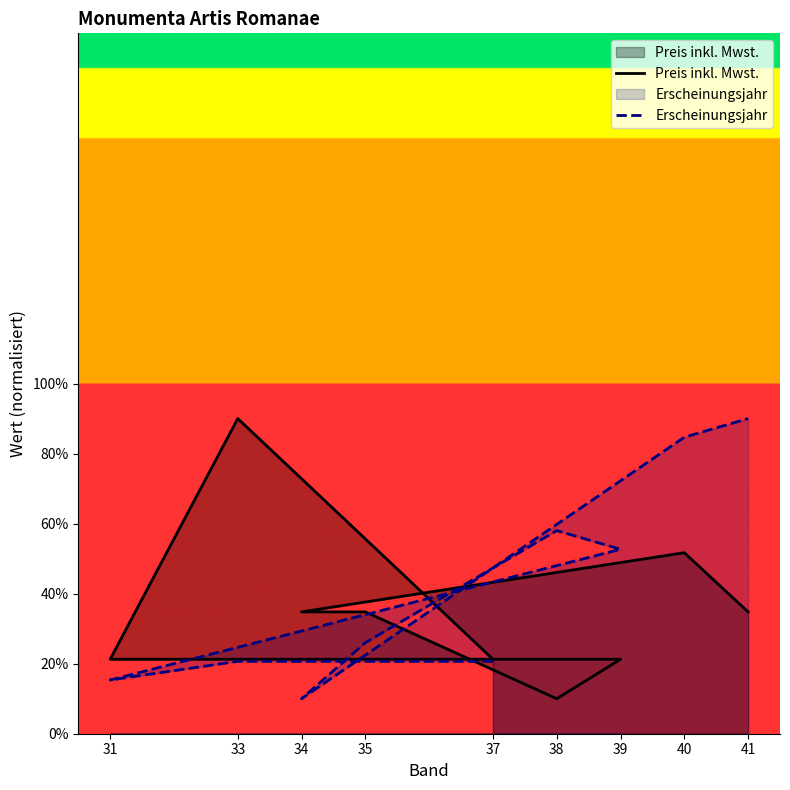

Which category has the lowest value in the Preis inkl. Mwst. series?

38